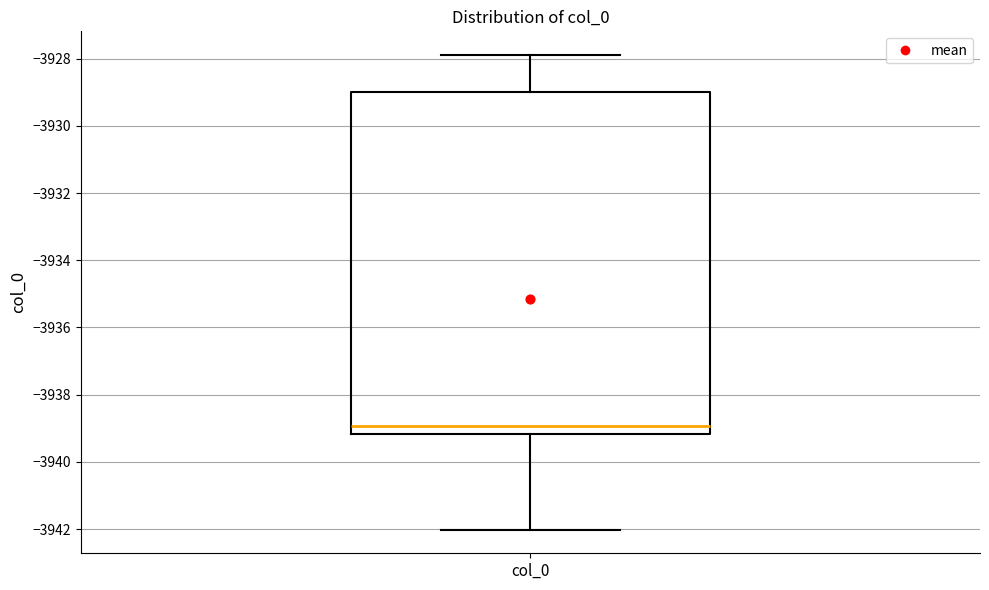

Where is the upper edge of the box for col_0 on the y-axis? The values are not printed on the chart, so give them approximately, as read against the axis.

-3929.0